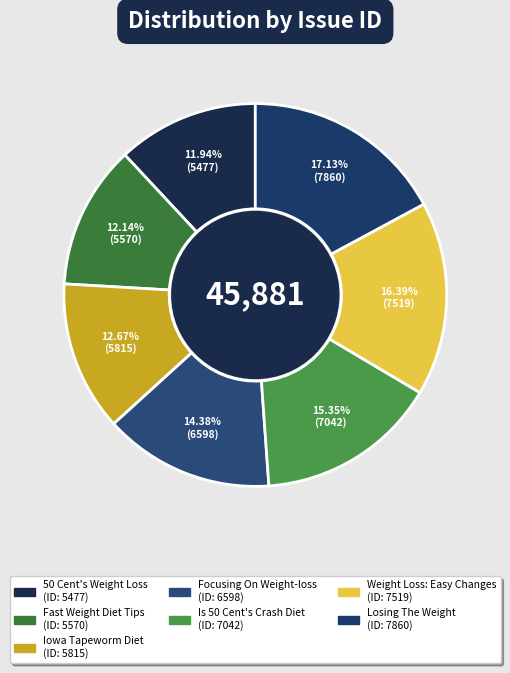

To the nearest percent, what percentage of the pie is Fast Weight Diet Tips?

12%